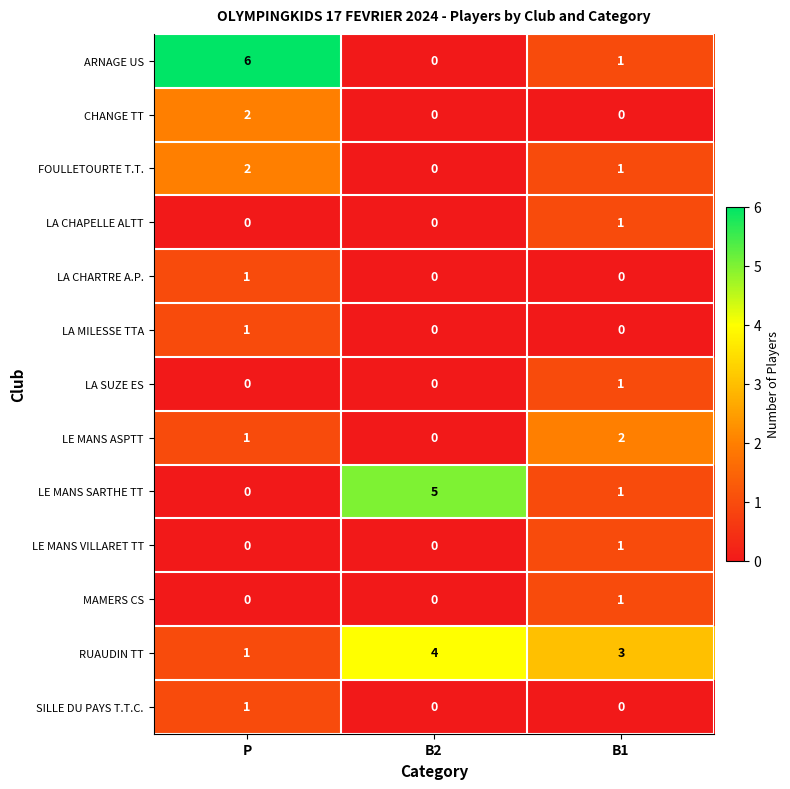

Count the number of categories in the chart.

3